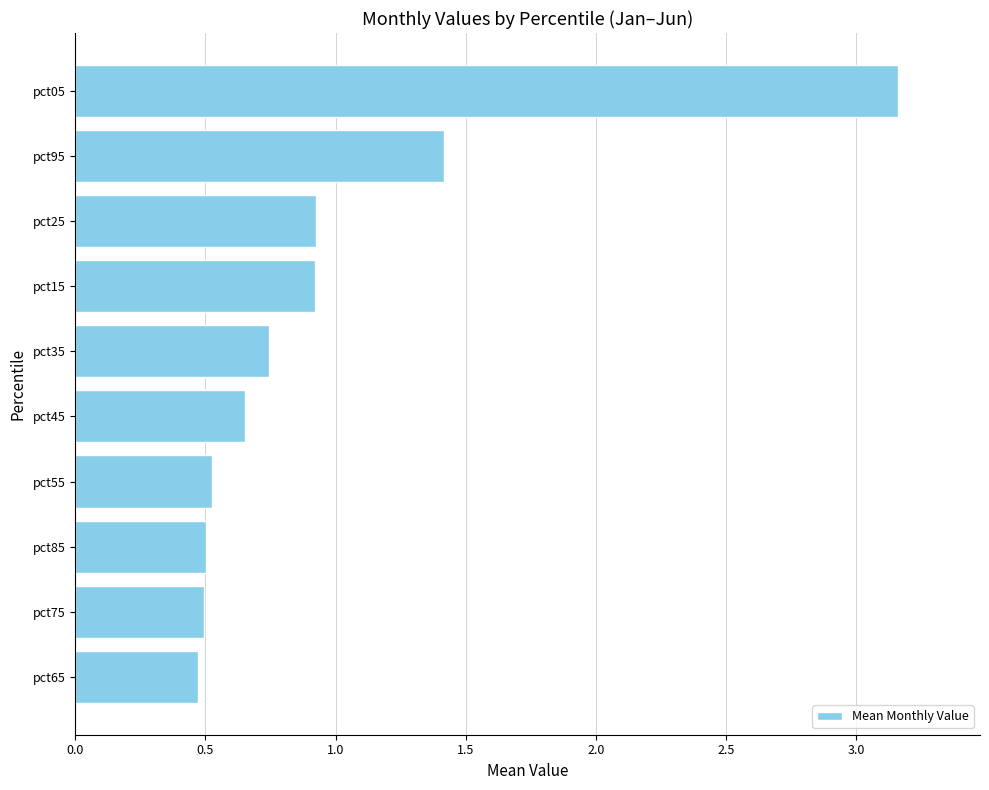

What is the approximate value at pct75?

0.5